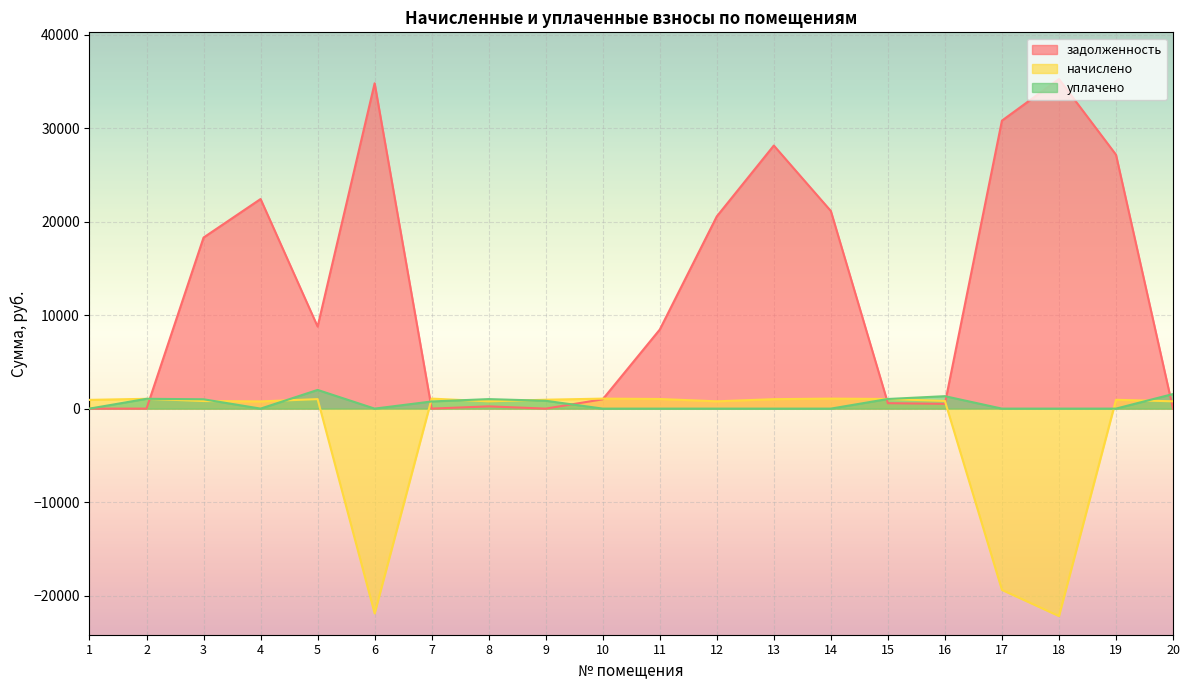

How many values in the начислено series exceed 946?

10